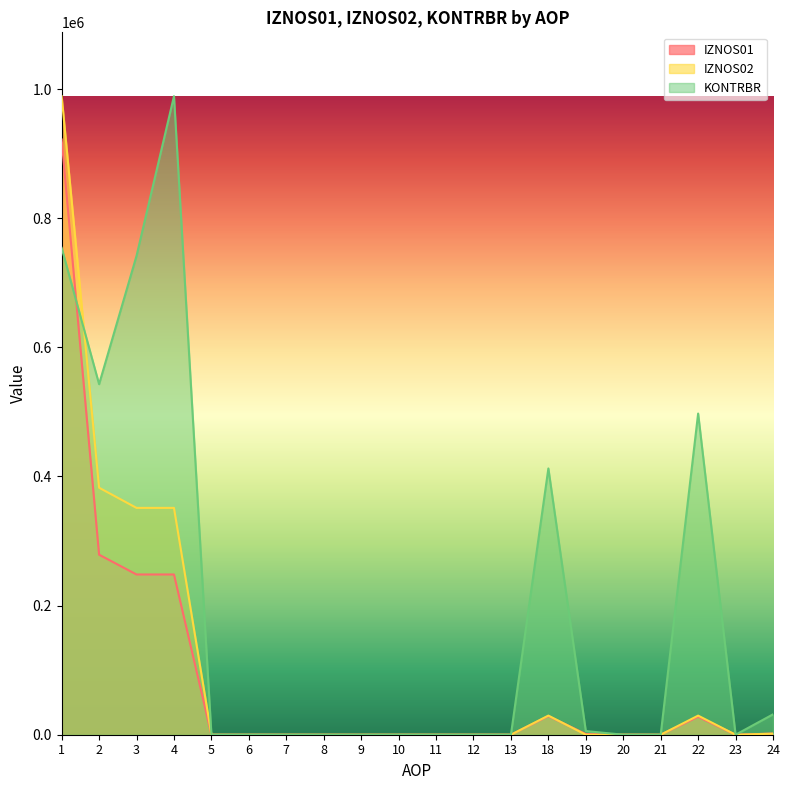

Between 24 and 8, which is larger?

24